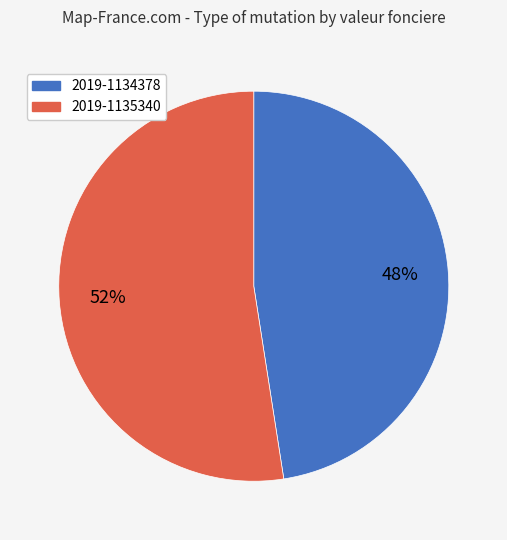

Between 2019-1134378 and 2019-1135340, which is larger?

2019-1135340